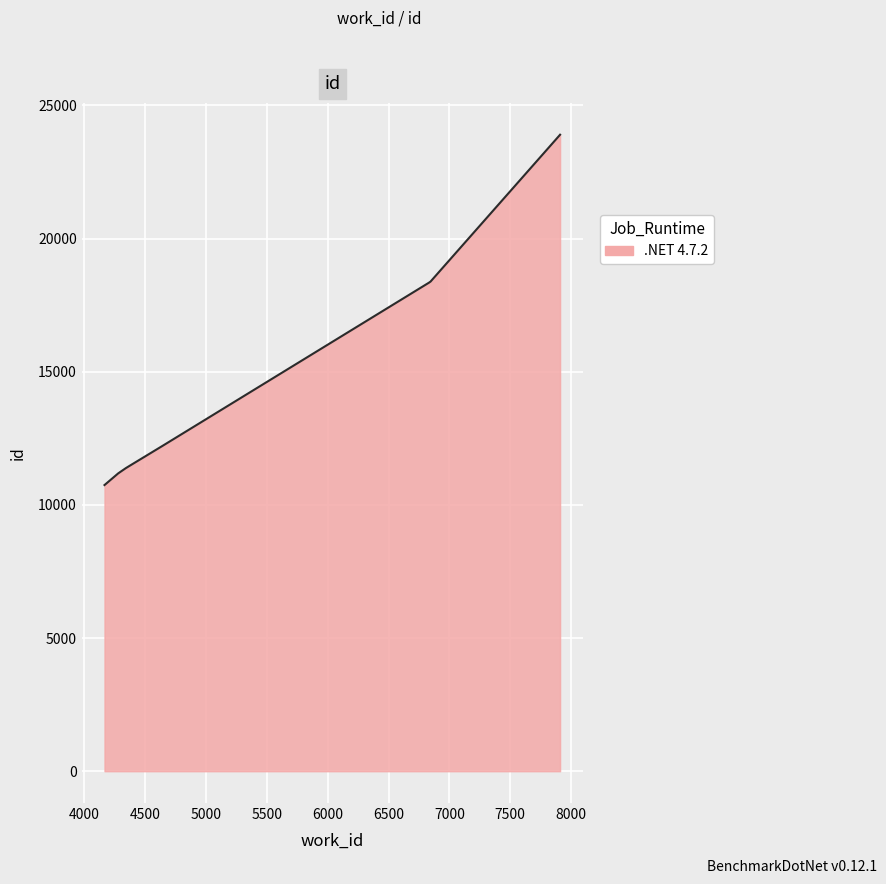

What is the smallest value displayed?

10744.0